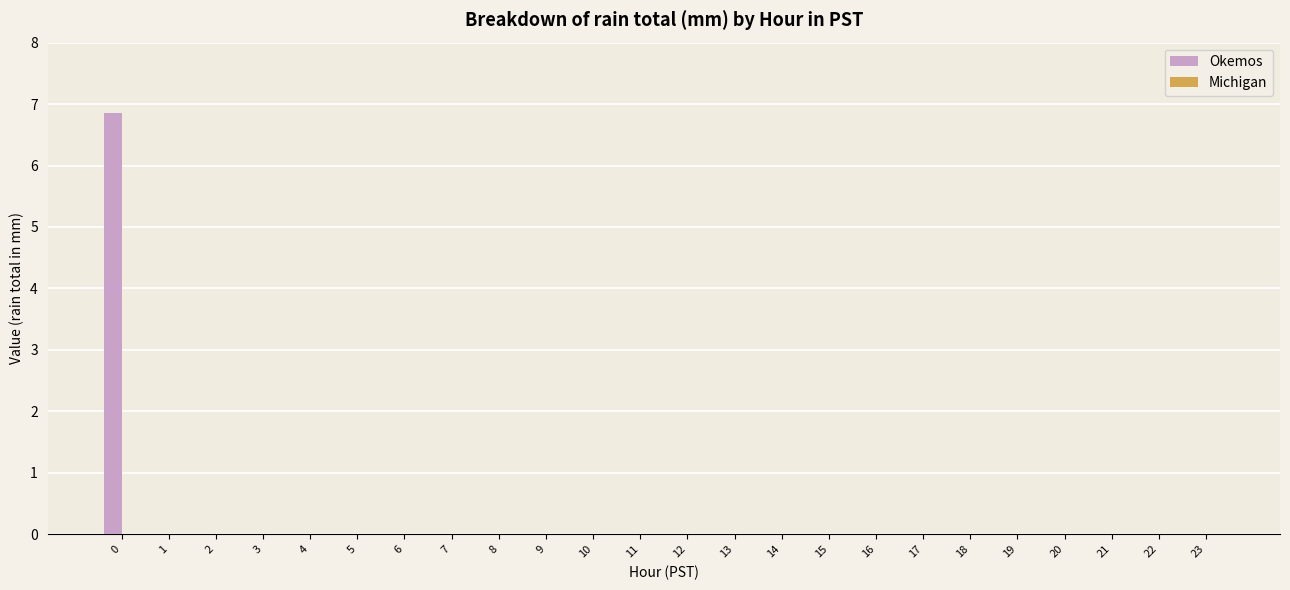

What is the sum of all values?

6.9